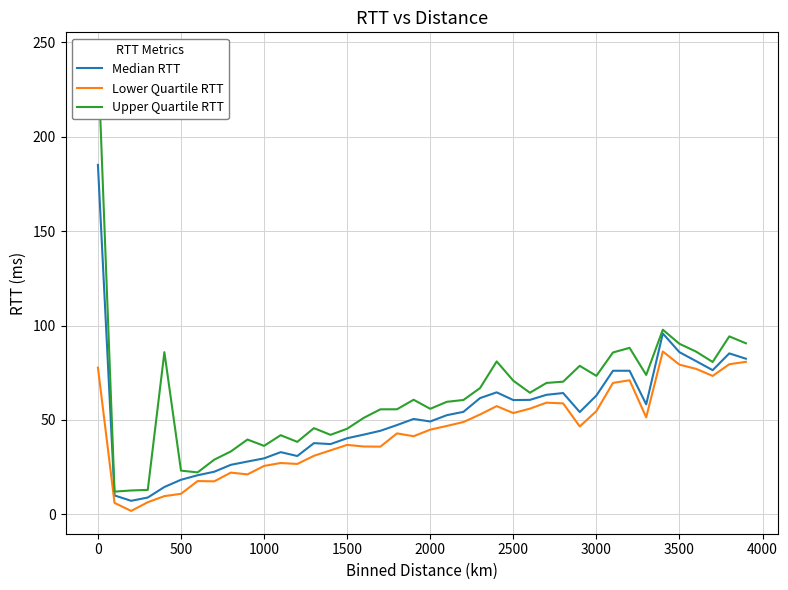

List the series in order of their overall mean, highest first.

Upper Quartile RTT, Median RTT, Lower Quartile RTT